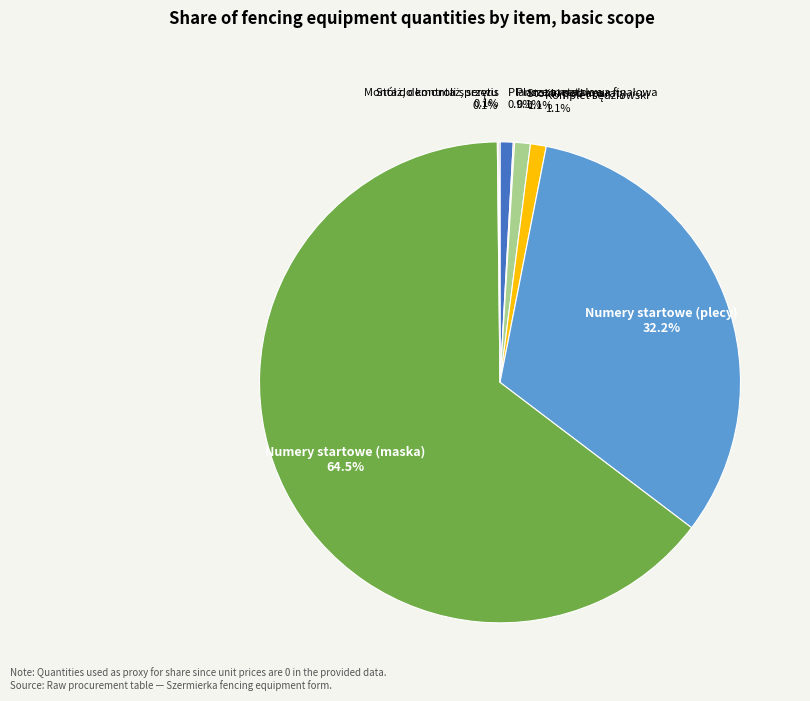

Which category has the biggest portion of the pie?

Numery startowe (maska)